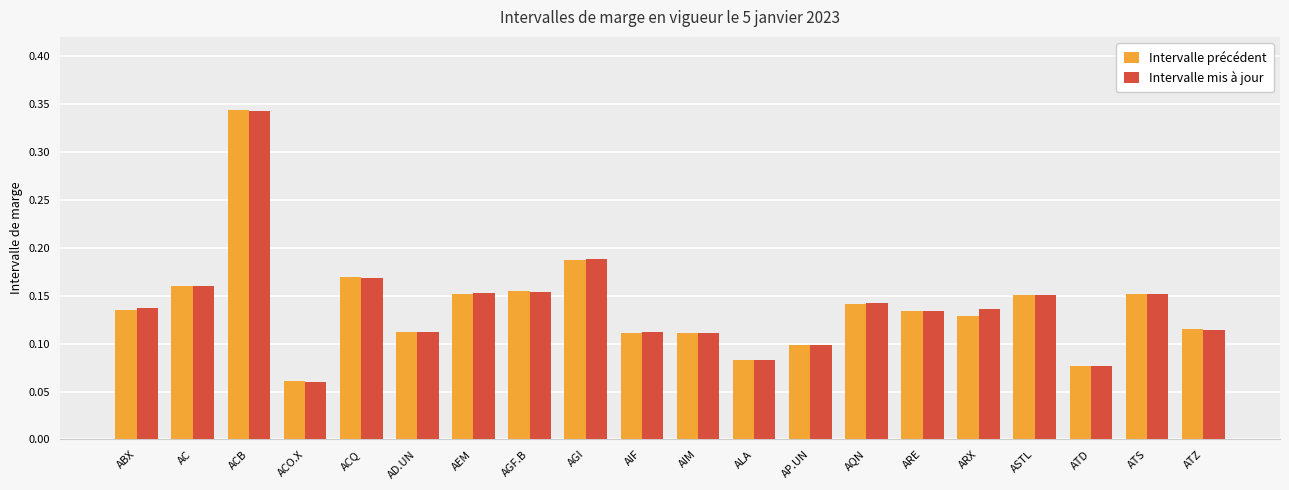

Which series has the widest spread of values?

Intervalle précédent